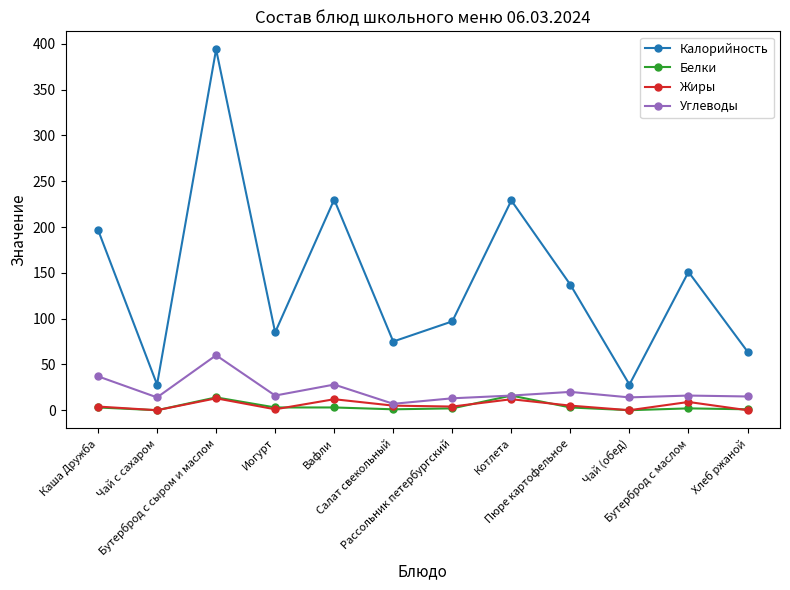

Count the number of categories in the chart.

12